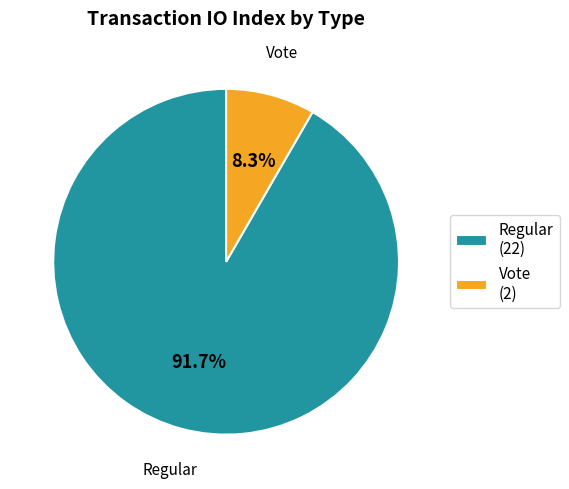

How many segments does this pie chart have?

2